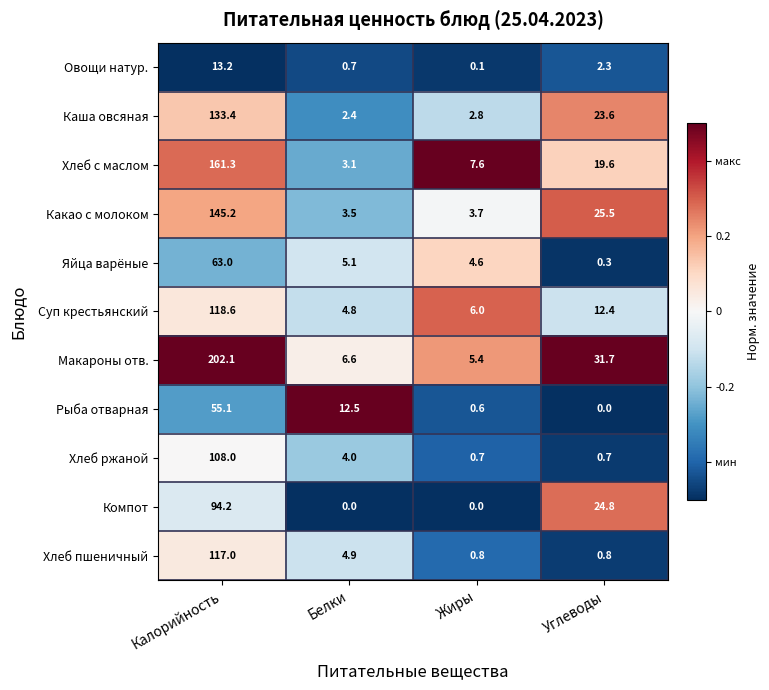

What is the spread (max minus min) of values at Калорийность?

188.9